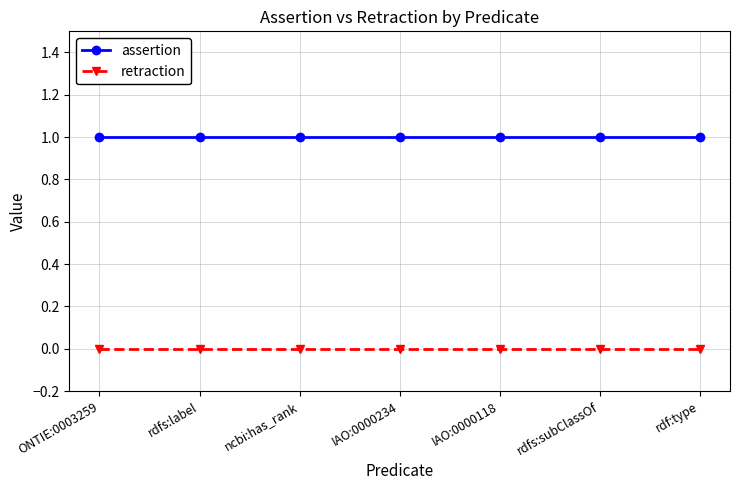

Does the chart display data point markers on the line(s)?

Yes